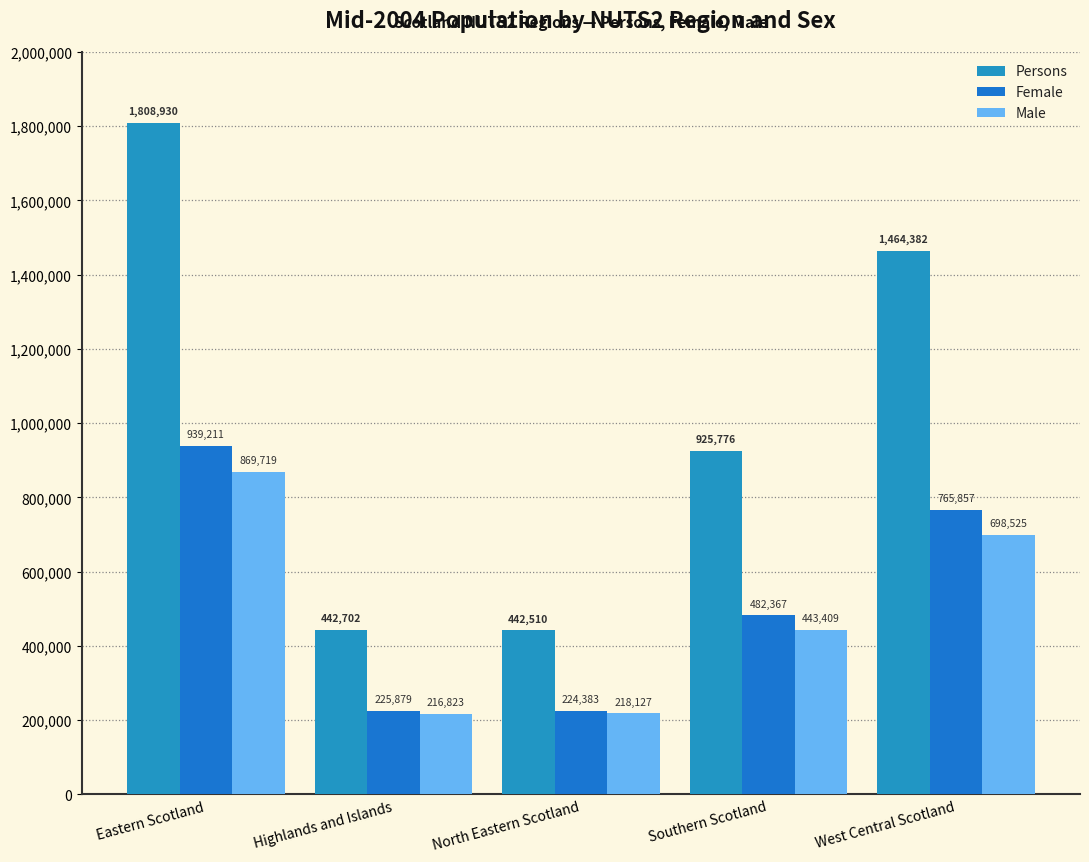

What is the highest value of the Persons series?

1808930